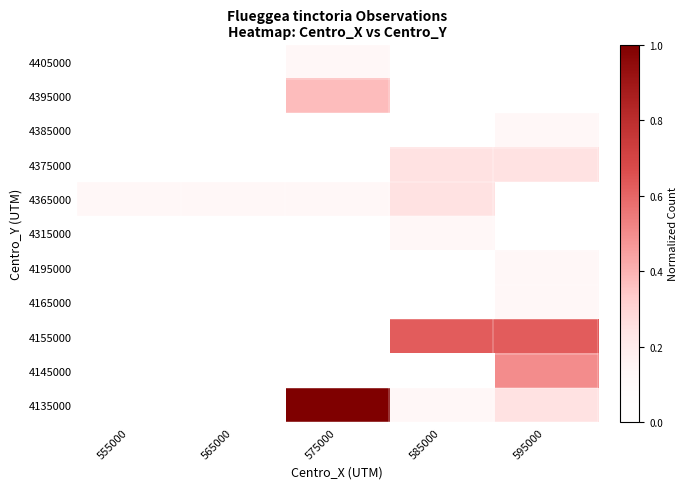

Which has a higher value, 595000 or 575000?

575000